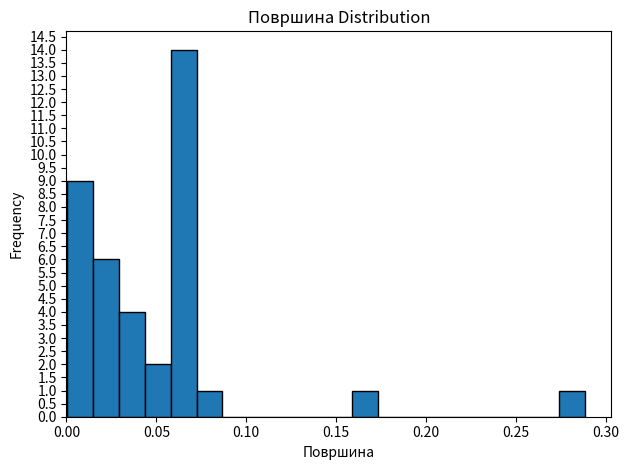

Around what value on the x-axis is the tallest bar? Give the approximate position of its centre, as read against the axis.

0.065